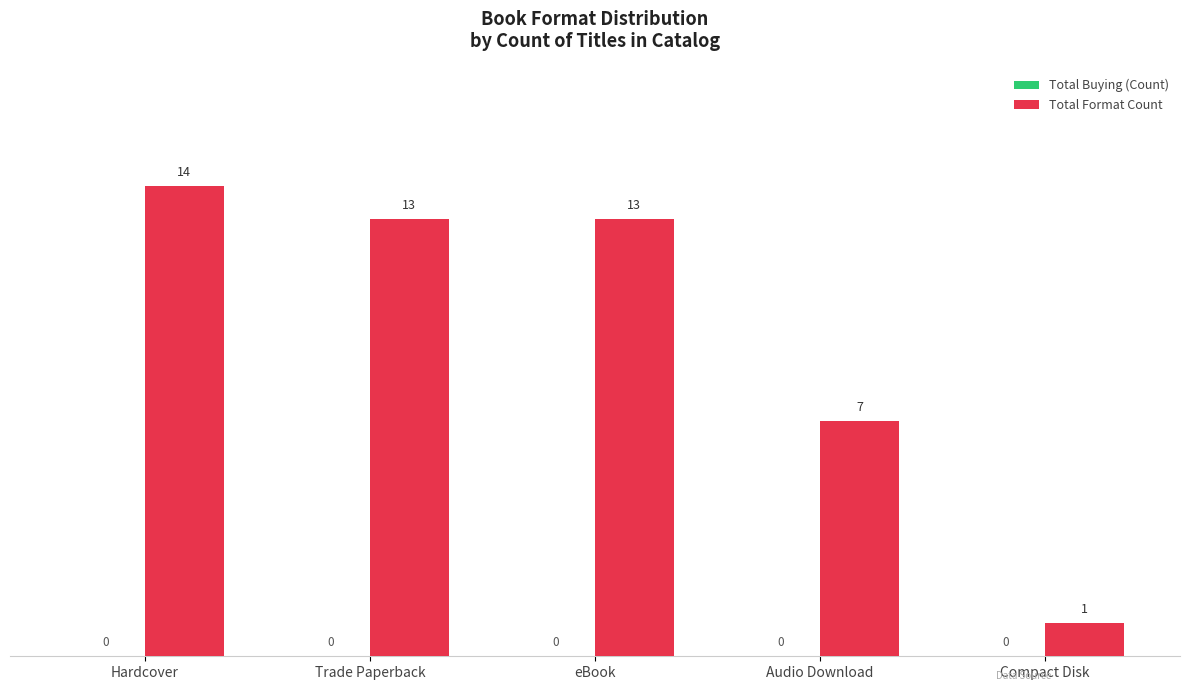

What is the greatest value displayed?

14